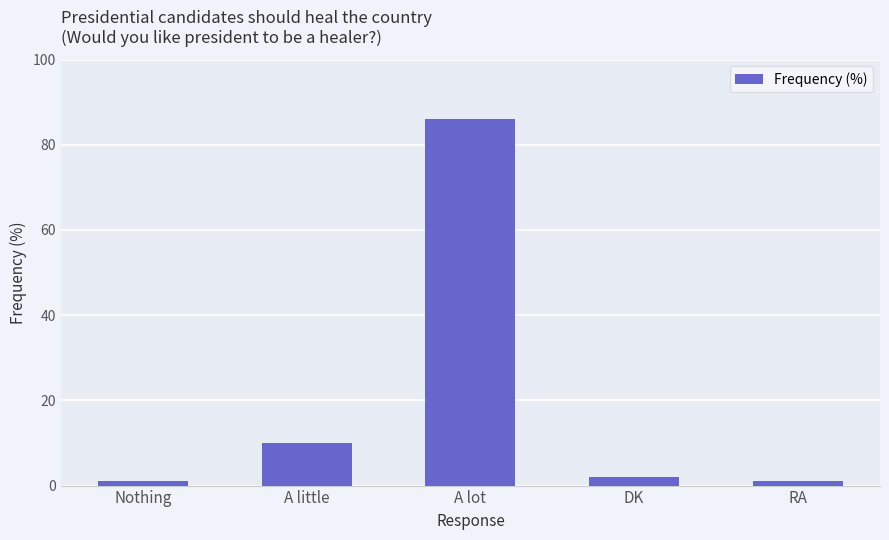

What is the average value?

20